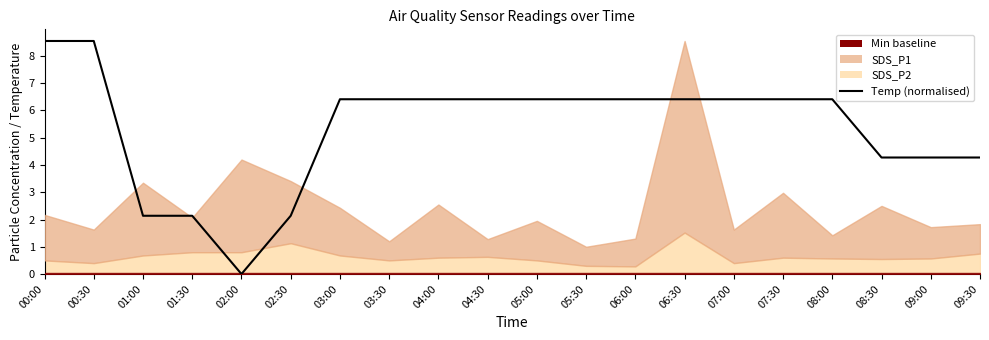

What is the maximum value shown in the chart?

8.6